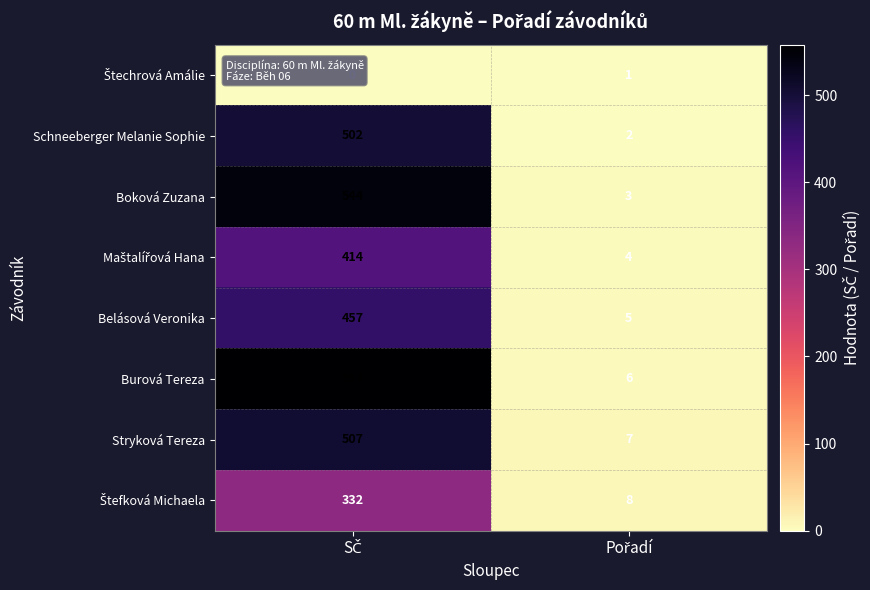

What is the sum of all Boková Zuzana values?

547